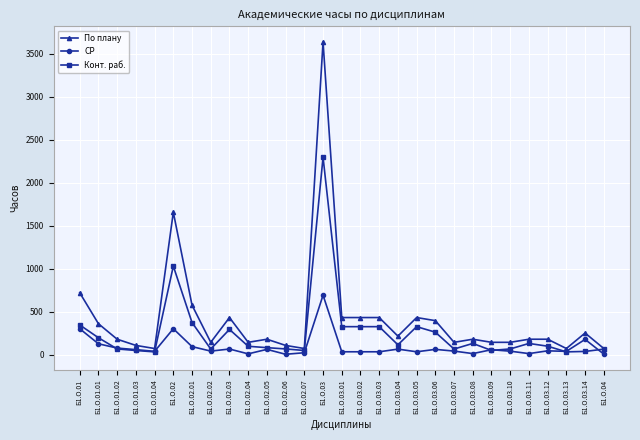

What is the sum of all Конт. раб. values?

7409